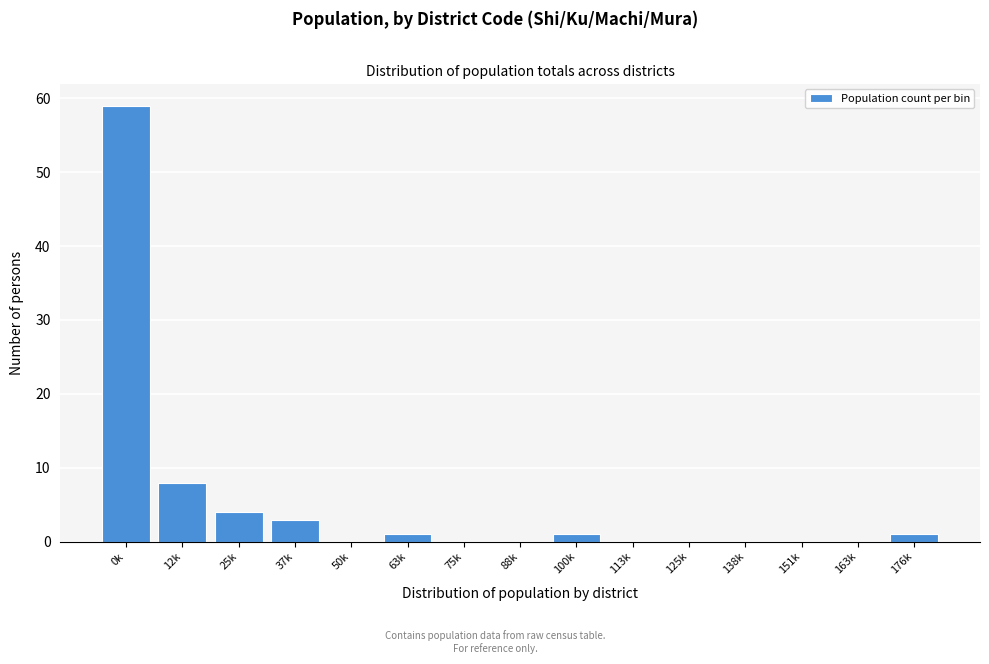

Reading left to right, extract all data points from this chart.

0k=59	12k=8	25k=4	37k=3	50k=0	63k=1	75k=0	88k=0	100k=1	113k=0	125k=0	138k=0	151k=0	163k=0	176k=1